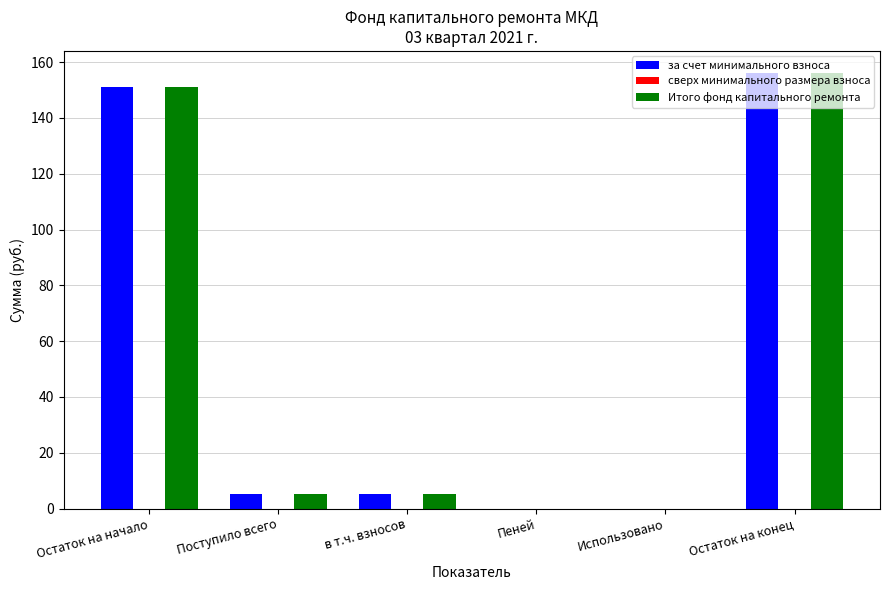

At which label does Итого фонд капитального ремонта reach its peak?

Остаток на конец